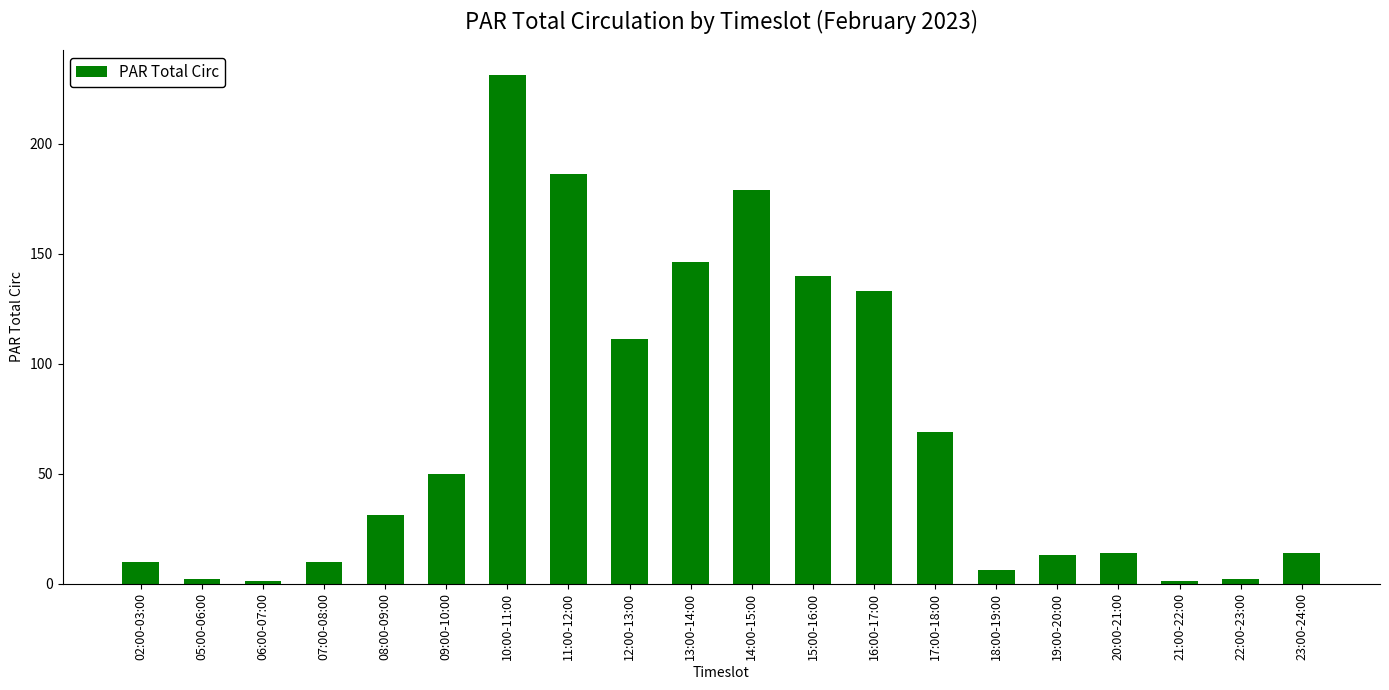

How many series are shown in this chart?

1